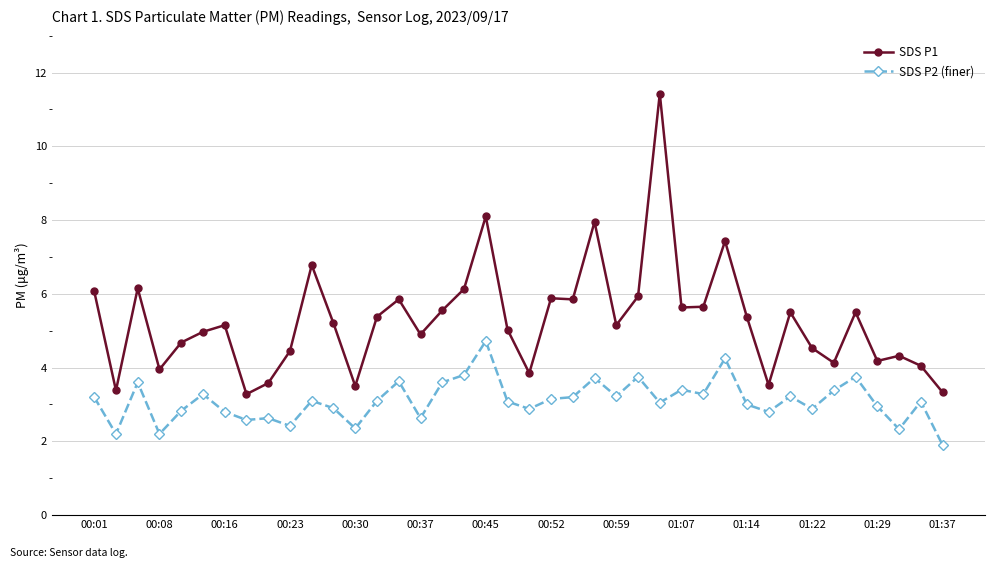

List the series in order of their overall mean, lowest first.

SDS P2 (finer), SDS P1